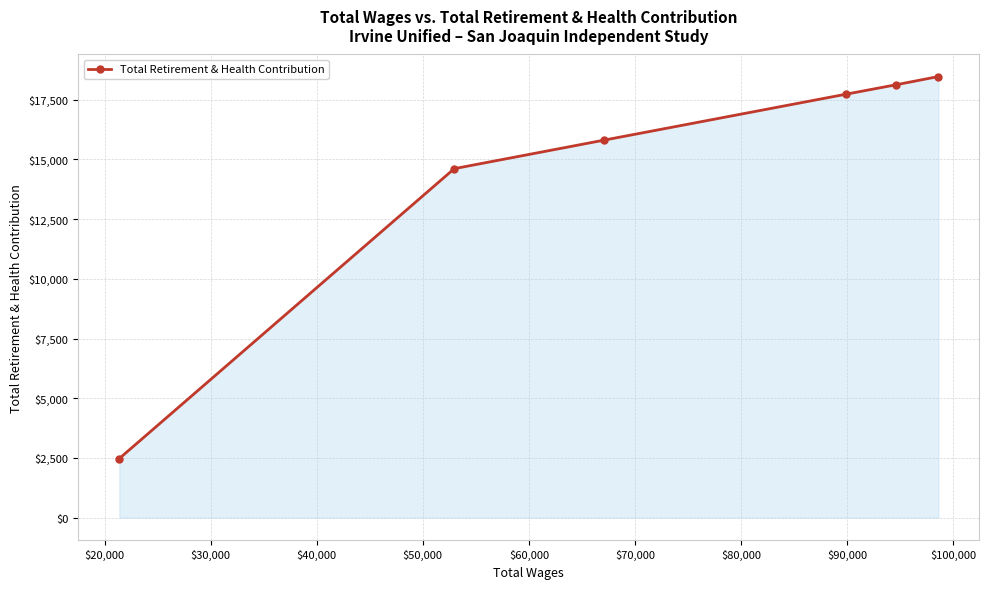

What is the value of the 5th point from the left?

18126